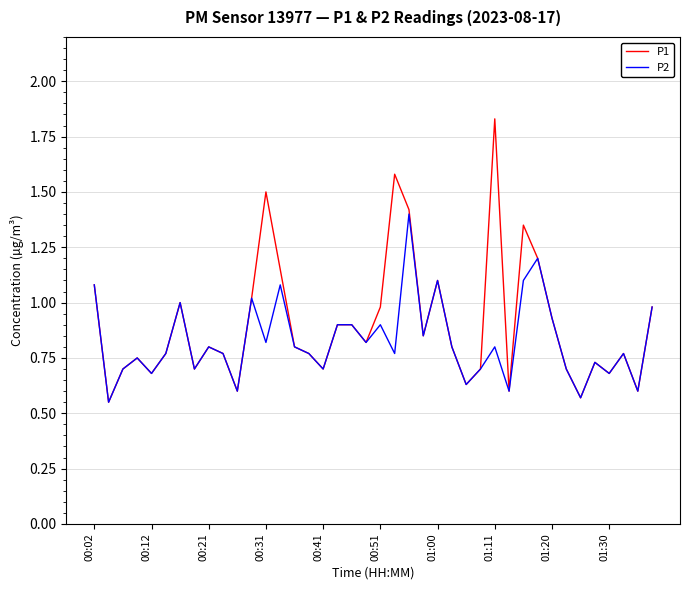

What are all the series names shown in the legend?

P1, P2